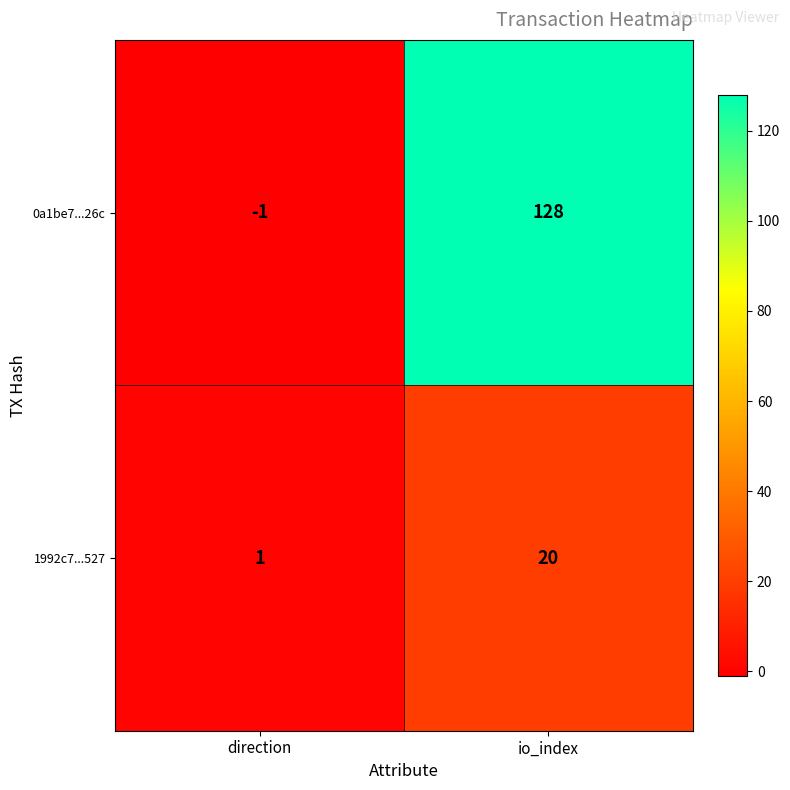

Which series has the largest total across all categories?

0a1be7...26c